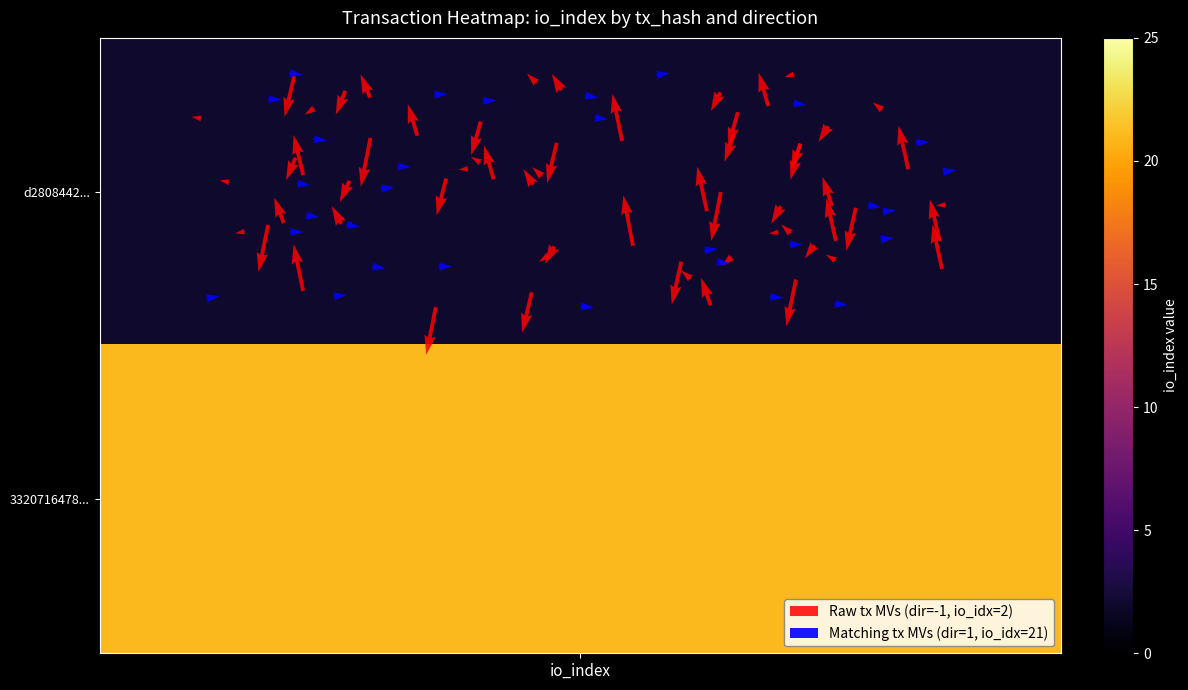

The d2808442f9c76706491bb308faaf1ed2872dbd8 series shows 1 at 1. True or false?

False